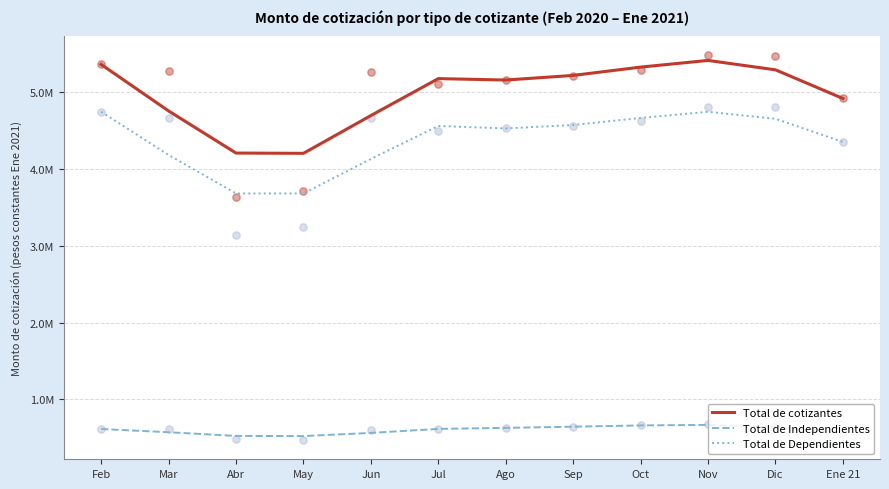

At how many categories does at least one series exceed 4571341?

10